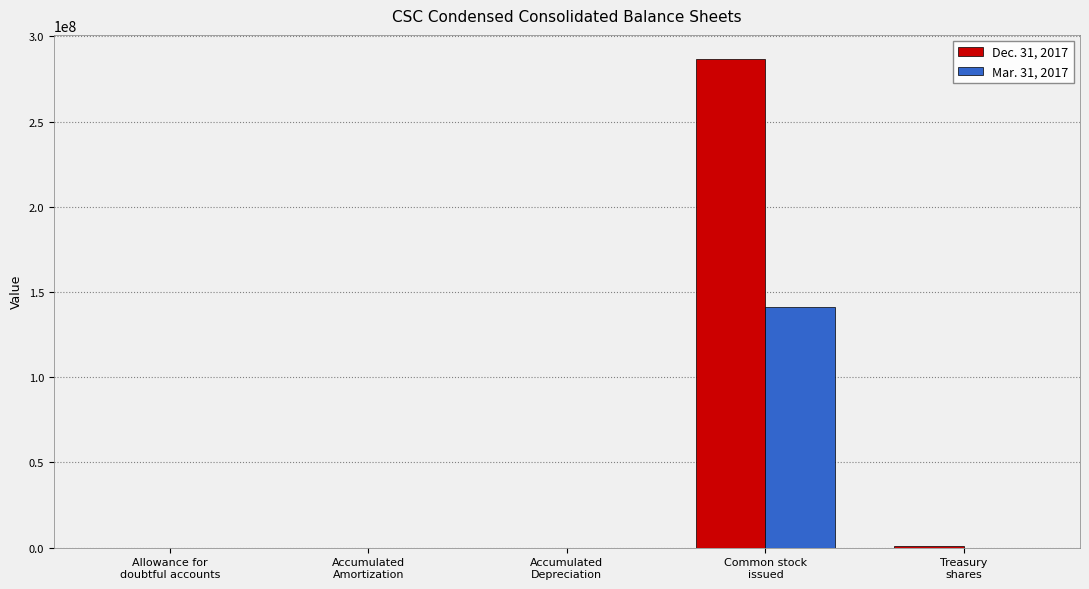

What is the greatest value displayed?

286553833